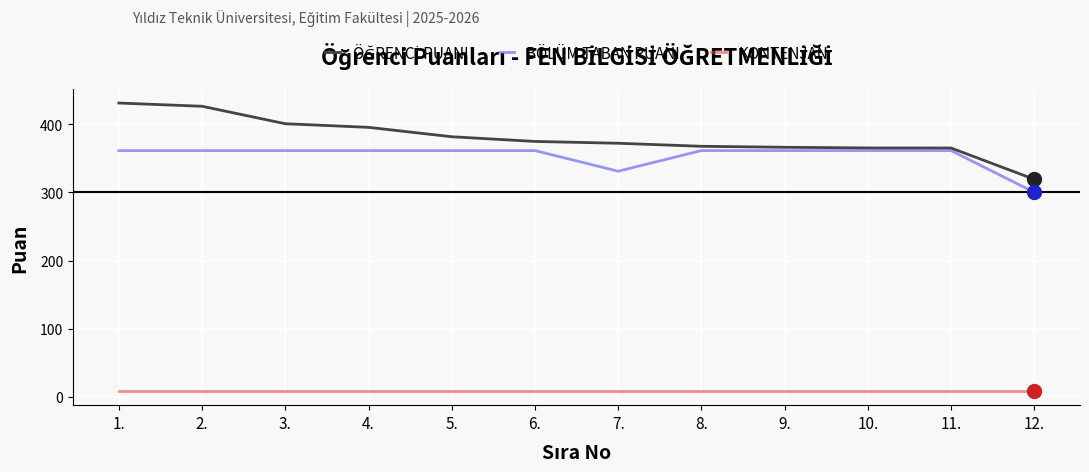

What is the smallest value displayed?

9.0